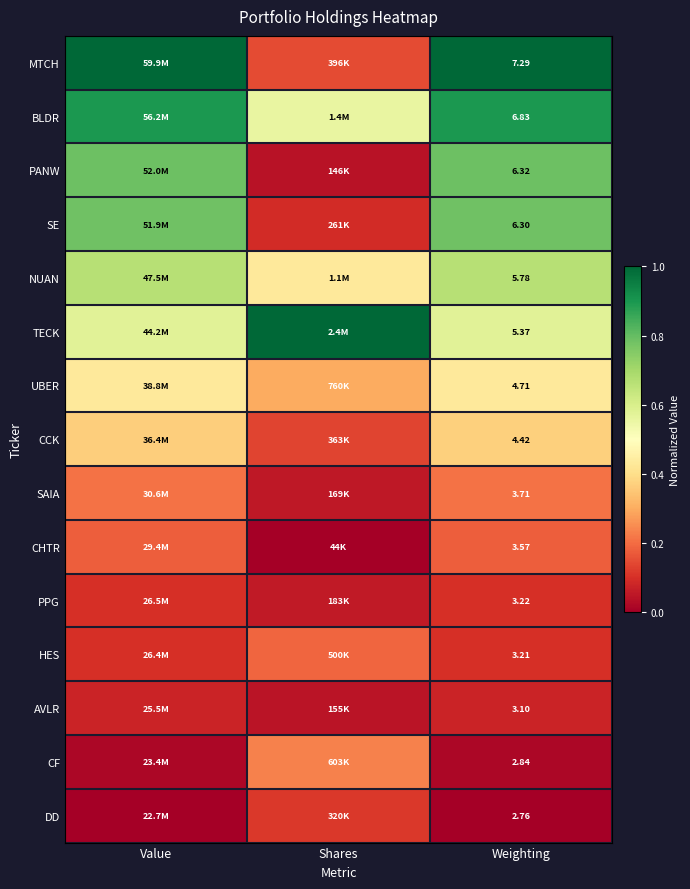

List the series in order of their peak value, highest first.

MTCH, TECK, BLDR, PANW, SE, NUAN, UBER, CCK, CF, SAIA, HES, CHTR, DD, PPG, AVLR